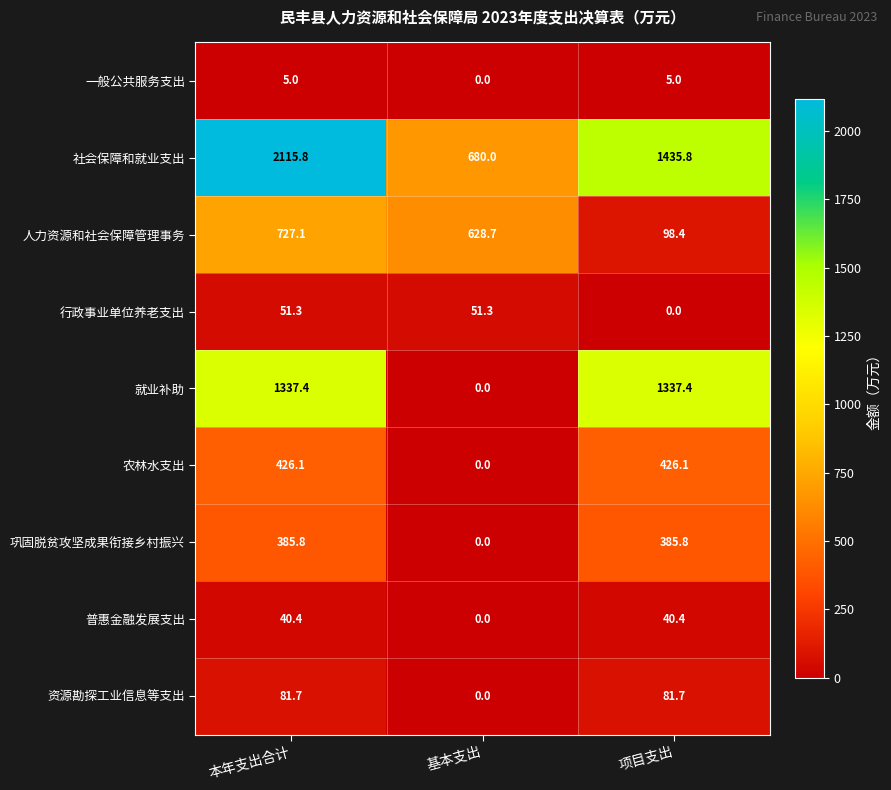

What is the total value across all series at 基本支出?

1360.0